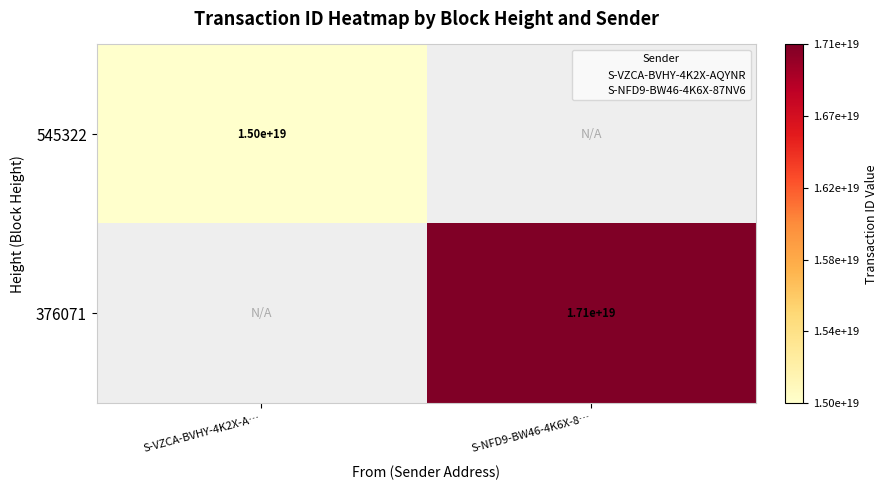

At which label does 545322 reach its peak?

S-VZCA-BVHY-4K2X-A…